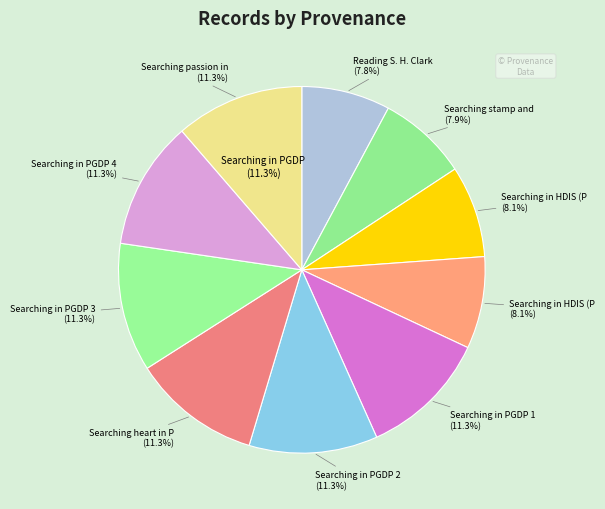

Is Searching in PGDP 1 the majority of the pie?

No